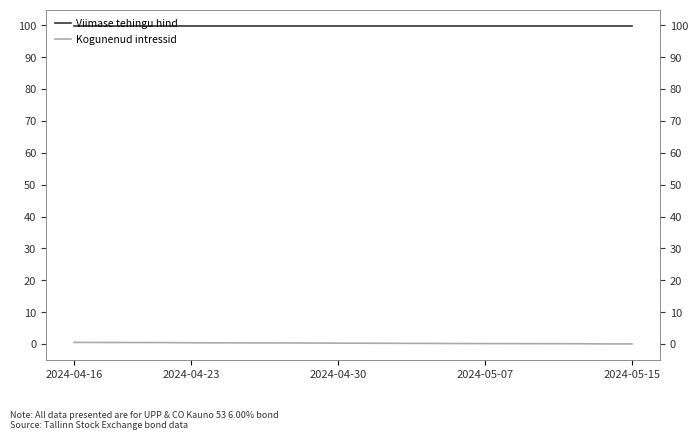

At which label is Viimase tehingu hind closest to 99?

2024-04-16